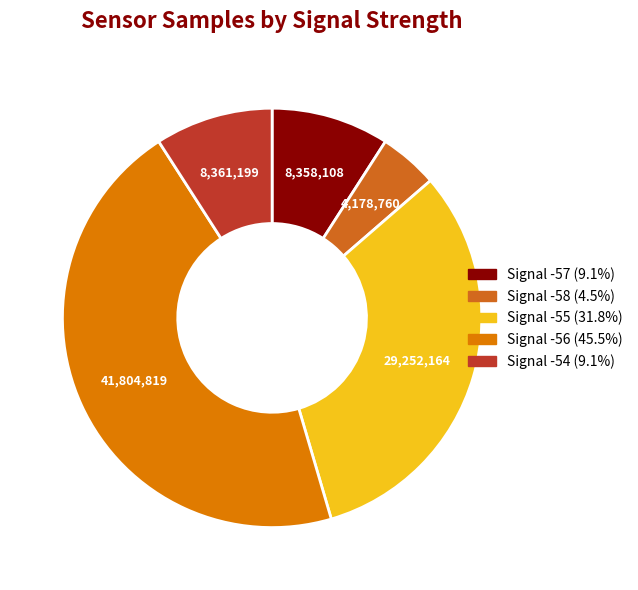

To the nearest percent, what is the average slice percentage?

20%